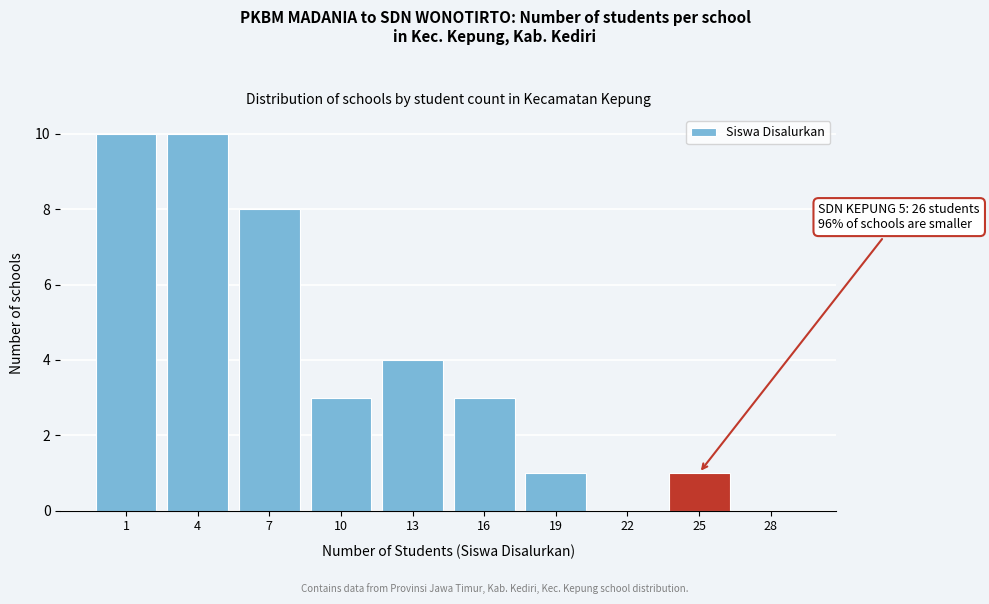

Reading right to left, what are all the values shown in this chart?

28=0	25=1	22=0	19=1	16=3	13=4	10=3	7=8	4=10	1=10